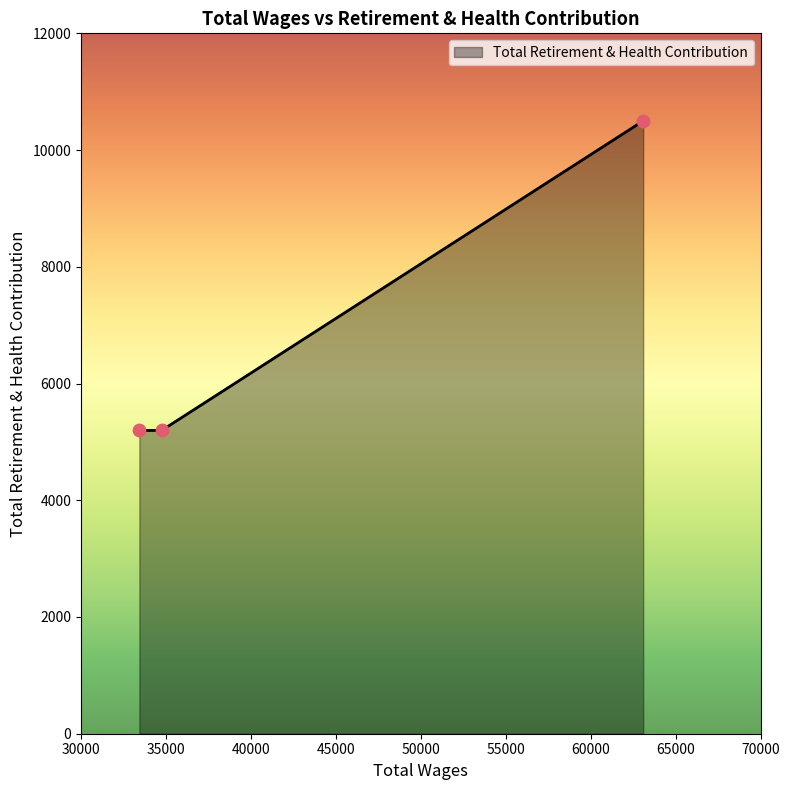

What is the difference between the maximum and minimum values?

5304